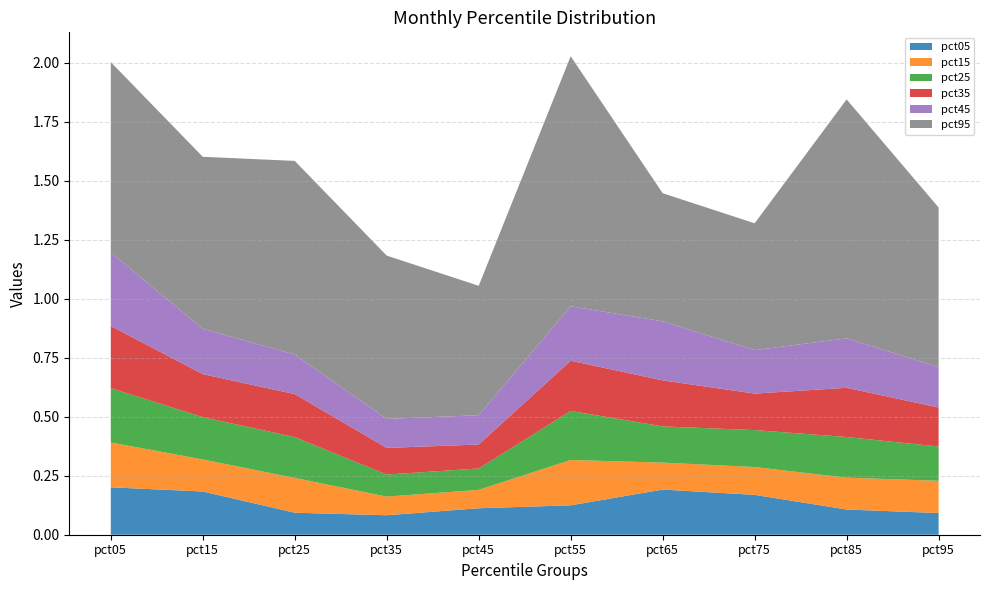

Reading right to left, transcribe all the data shown in this chart.

pct05: 0.1	0.1	0.2	0.2	0.1	0.1	0.1	0.1	0.2	0.2
pct15: 0.1	0.1	0.1	0.1	0.2	0.1	0.1	0.1	0.1	0.2
pct25: 0.1	0.2	0.2	0.2	0.2	0.1	0.1	0.2	0.2	0.2
pct35: 0.2	0.2	0.2	0.2	0.2	0.1	0.1	0.2	0.2	0.3
pct45: 0.2	0.2	0.2	0.3	0.2	0.1	0.1	0.2	0.2	0.3
pct95: 0.7	1.0	0.5	0.5	1.1	0.5	0.7	0.8	0.7	0.8